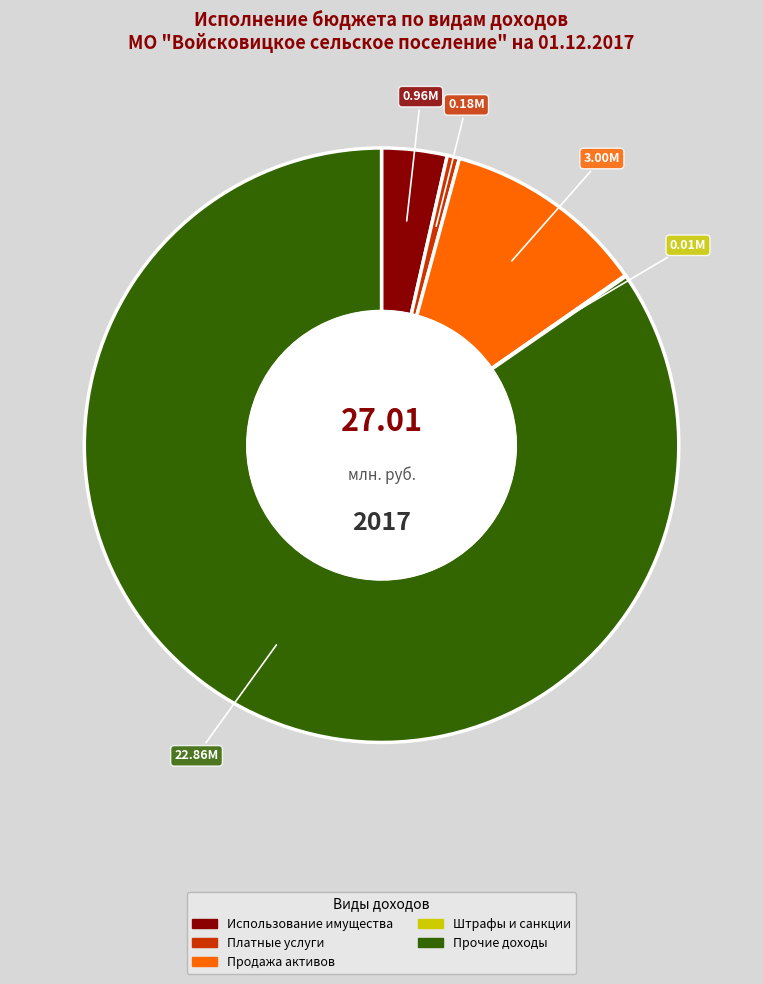

Does any single category account for the majority?

Yes